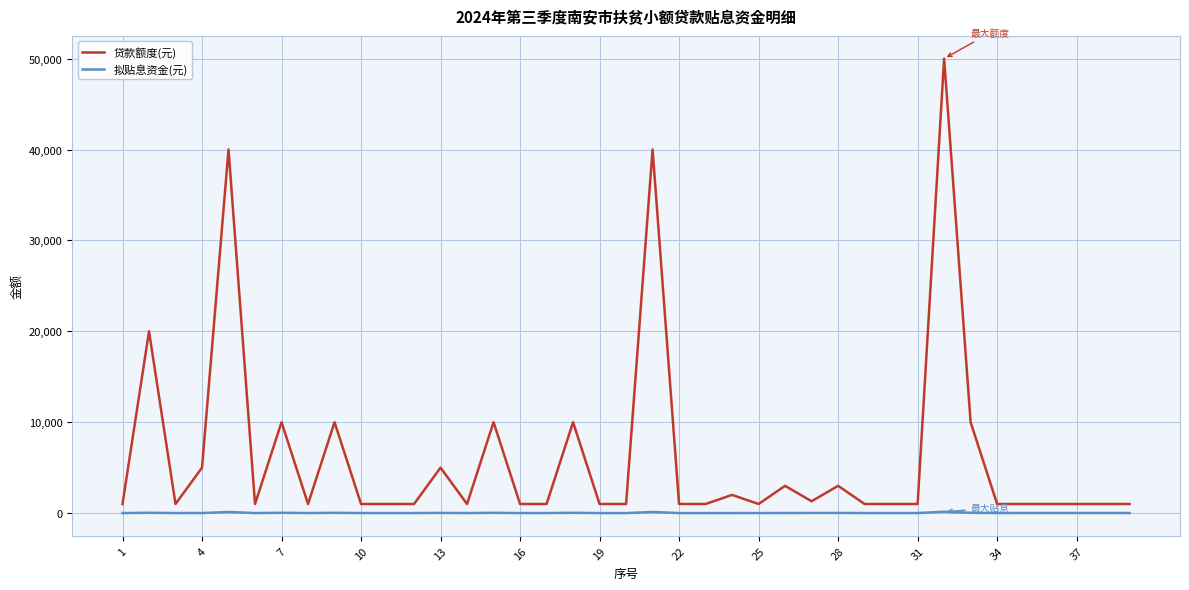

At how many categories does at least one series exceed 8280?

9